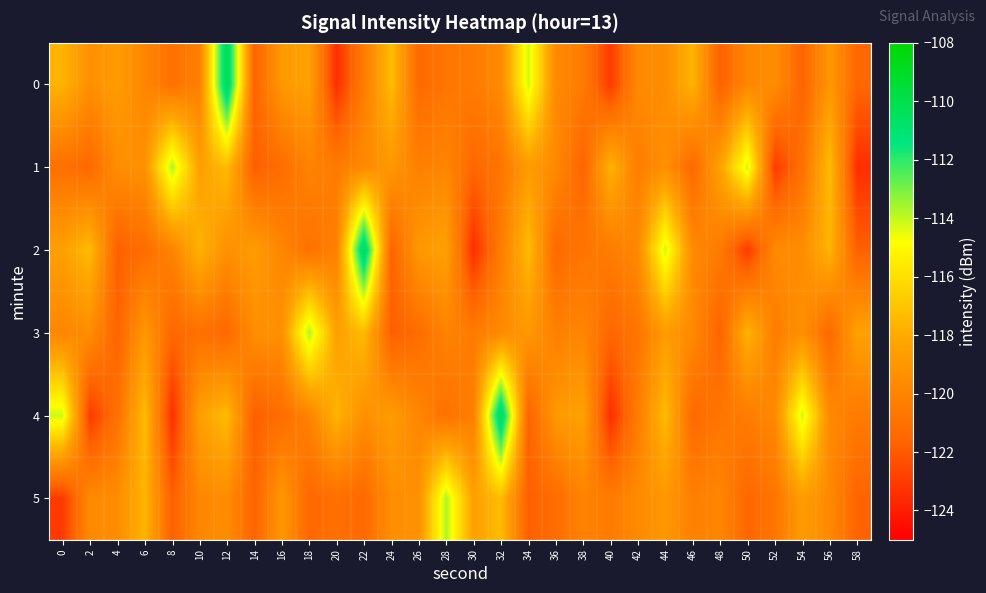

At how many categories does at least one series exceed -111?

3